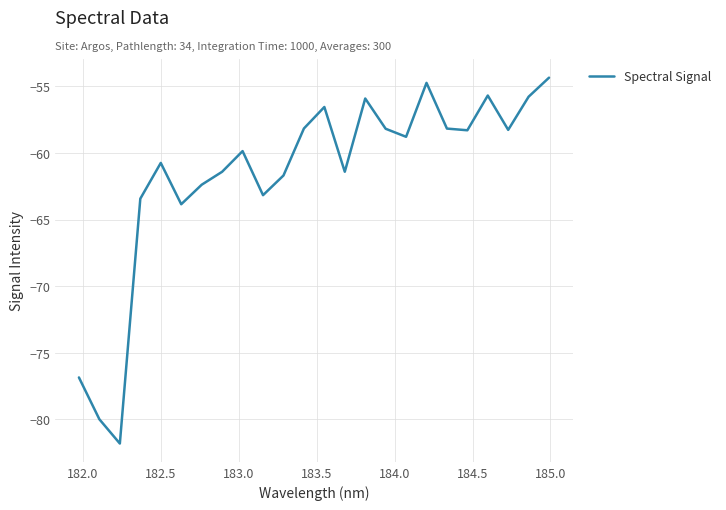

What is the maximum value shown in the chart?

-54.4